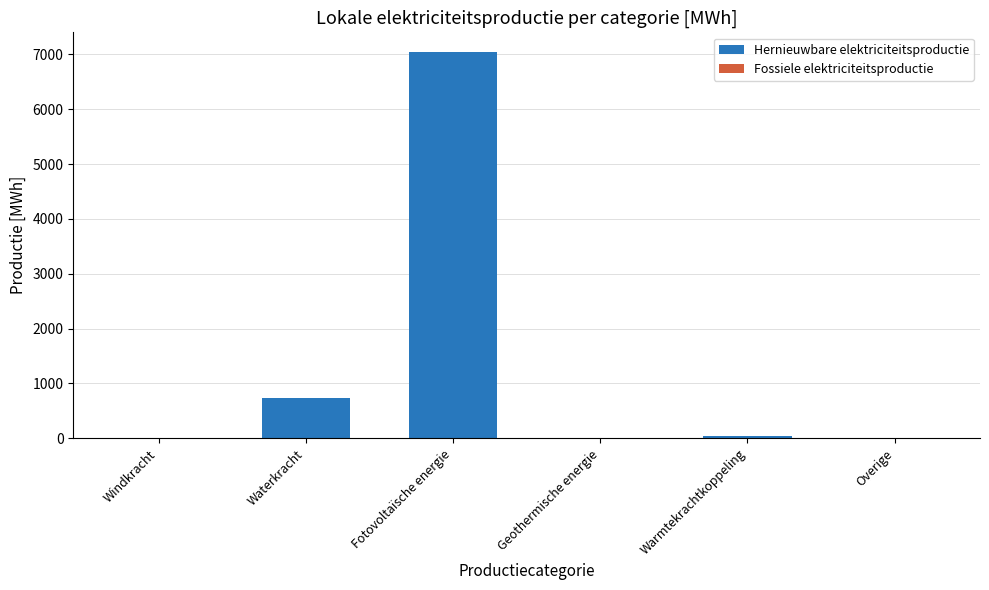

What is the greatest value displayed?

7048.4